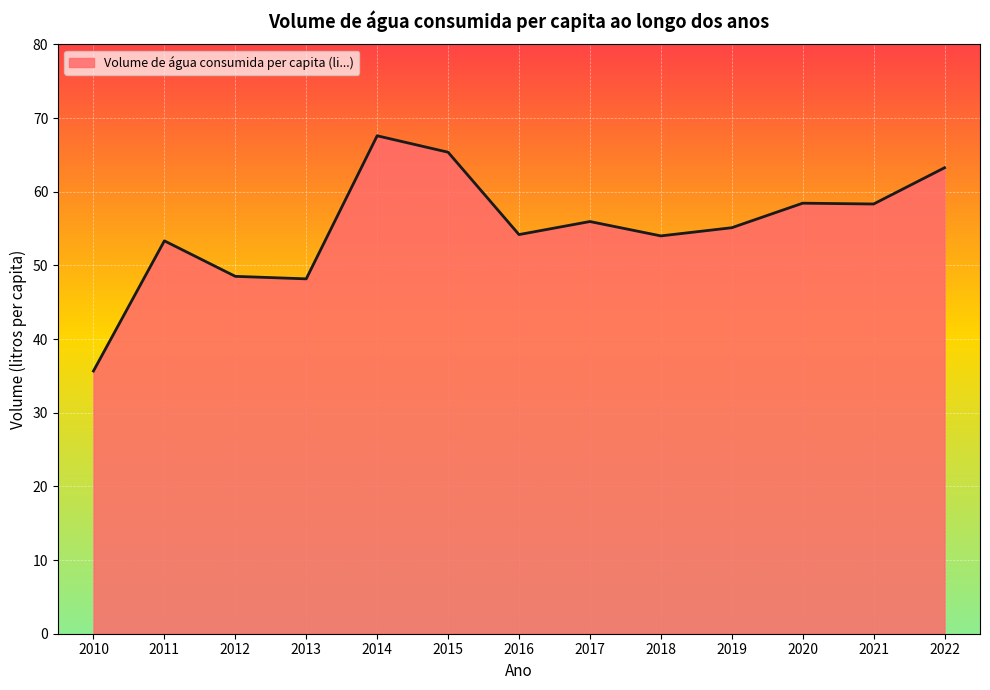

Does the chart display data point markers on the line(s)?

No